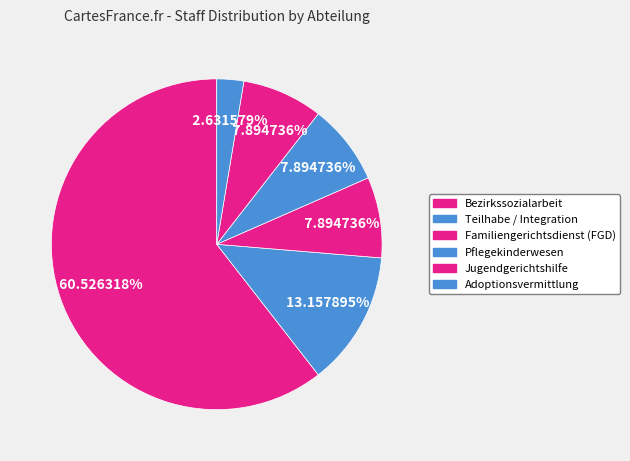

Count the number of slices in the pie.

6